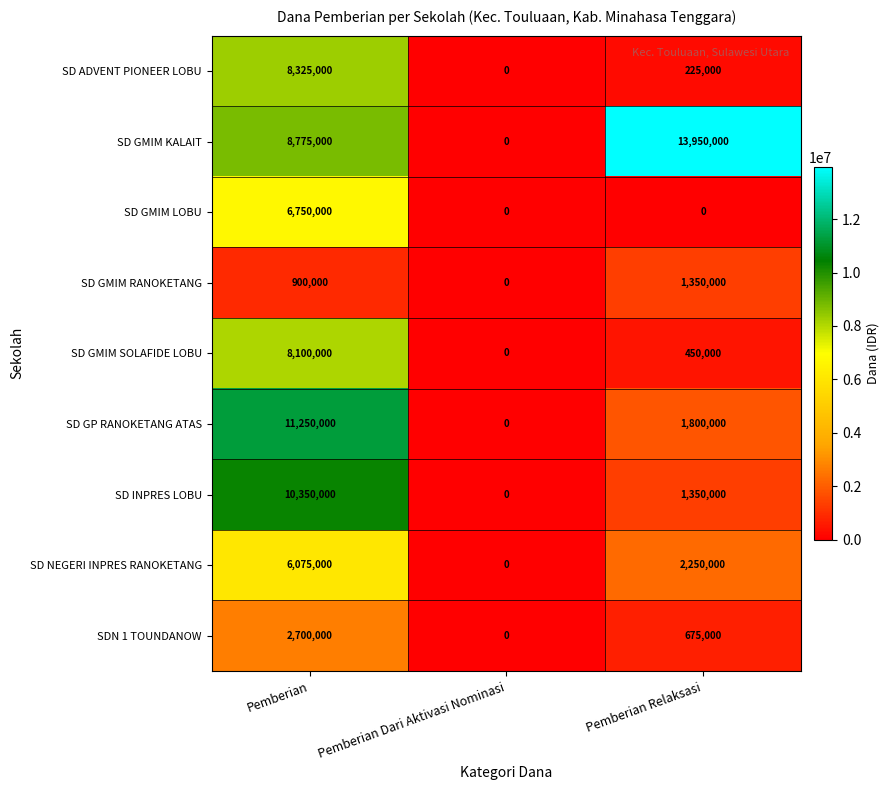

What value does the SD GMIM RANOKETANG series have at Pemberian, to the nearest 100?

900000